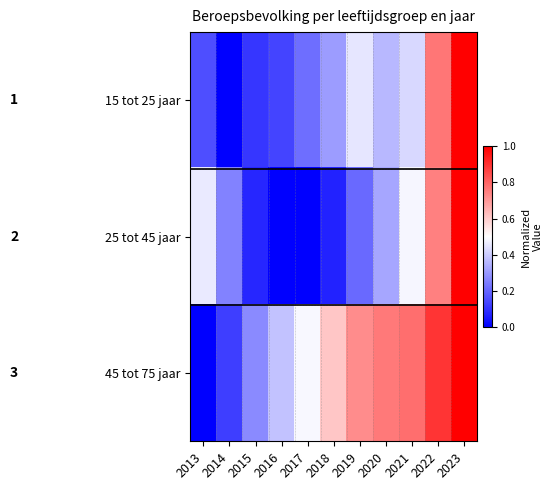

At which category is the sum across all series the highest?

2023